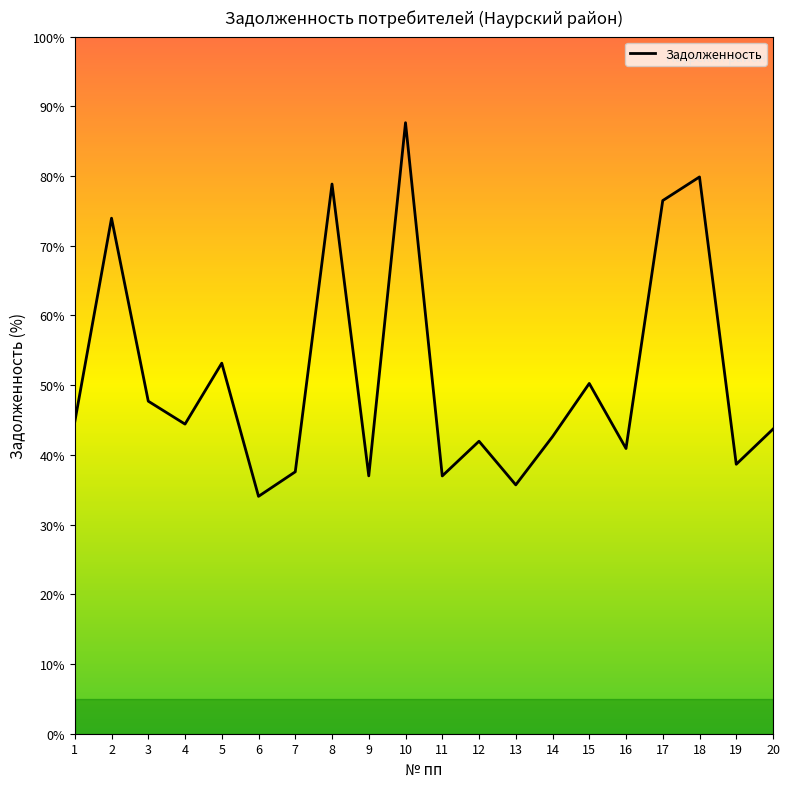

Is it true that the value at 19 is 13.3?

False